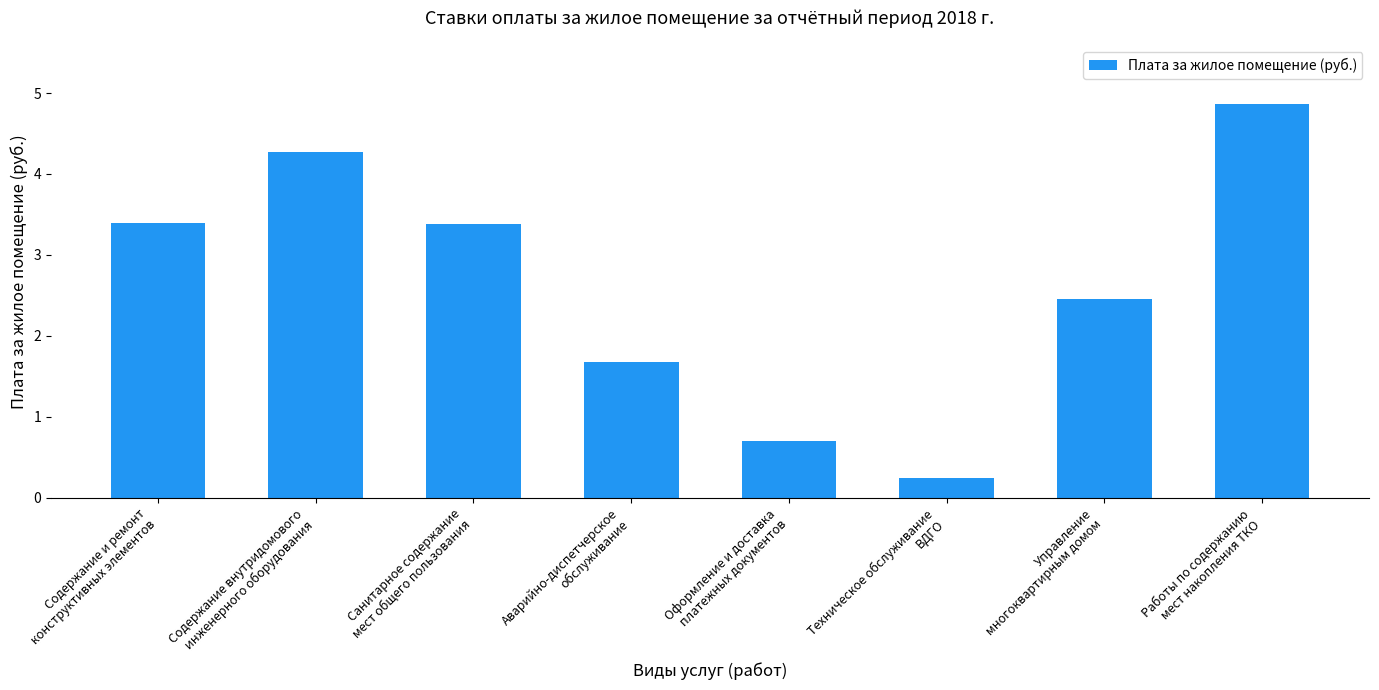

True or false: the data shows 4.9 at Работы по содержанию
мест накопления ТКО.

True